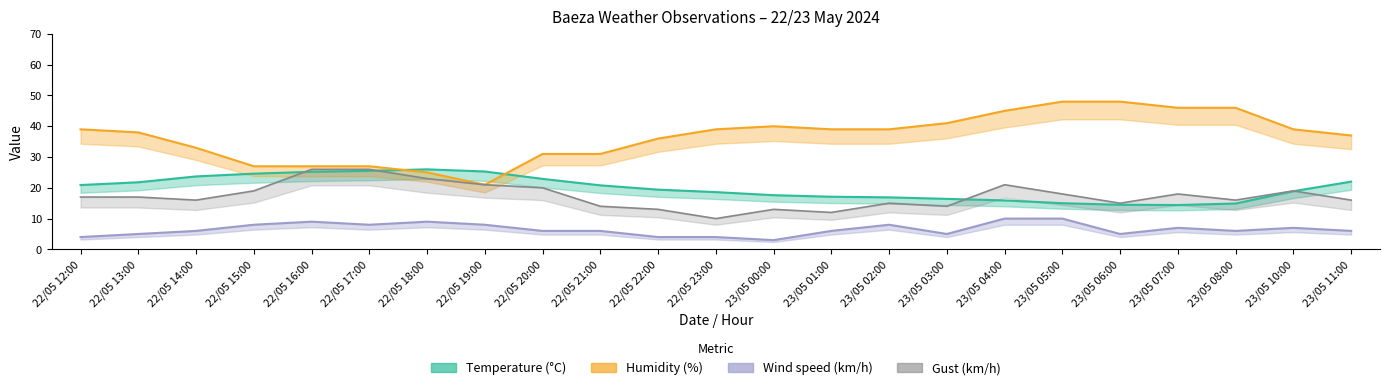

How many interior local valleys does the Gust (km/h) series have?

6